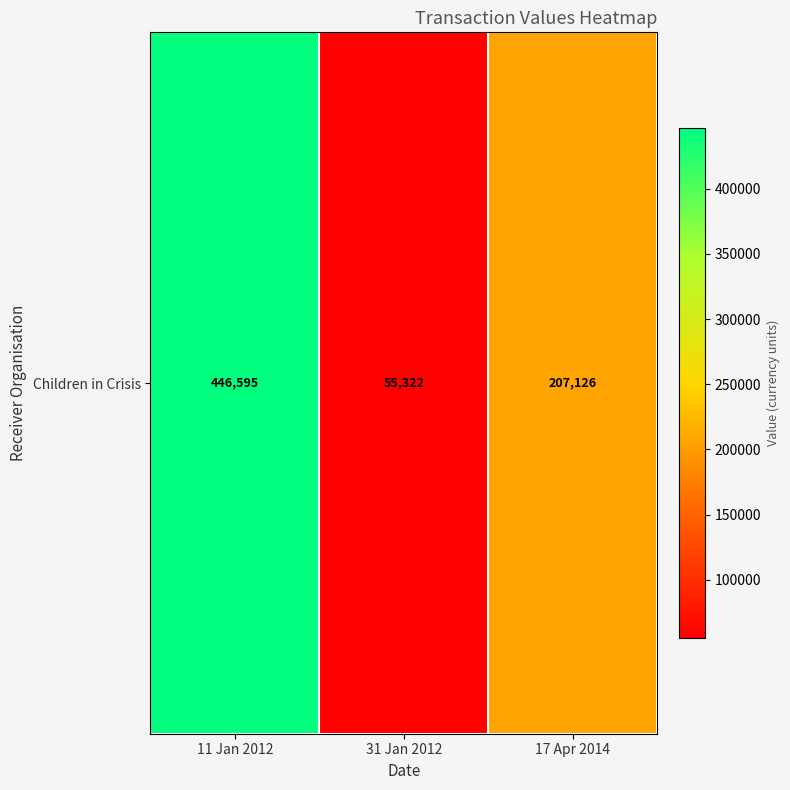

Between 31 Jan 2012 and 11 Jan 2012, which is larger?

11 Jan 2012